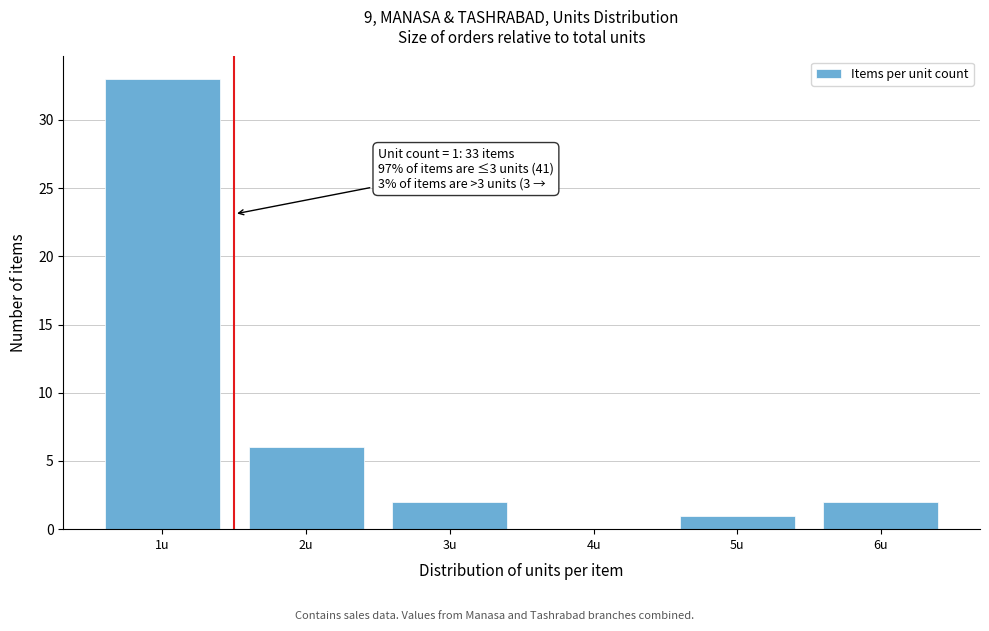

Which range on the x-axis has the tallest bar?

0.5 to 1.5